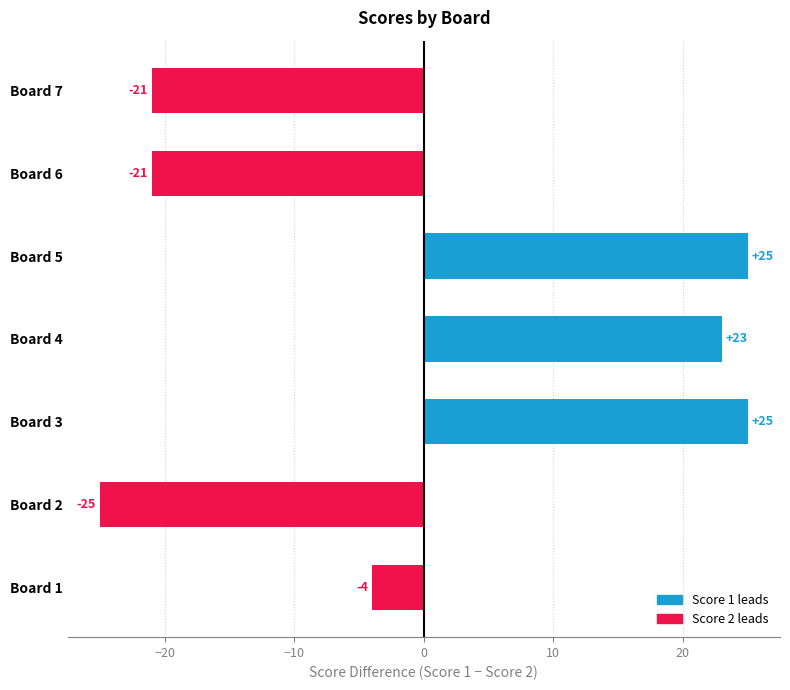

What is the change in value from Board 1 to Board 7?

-17